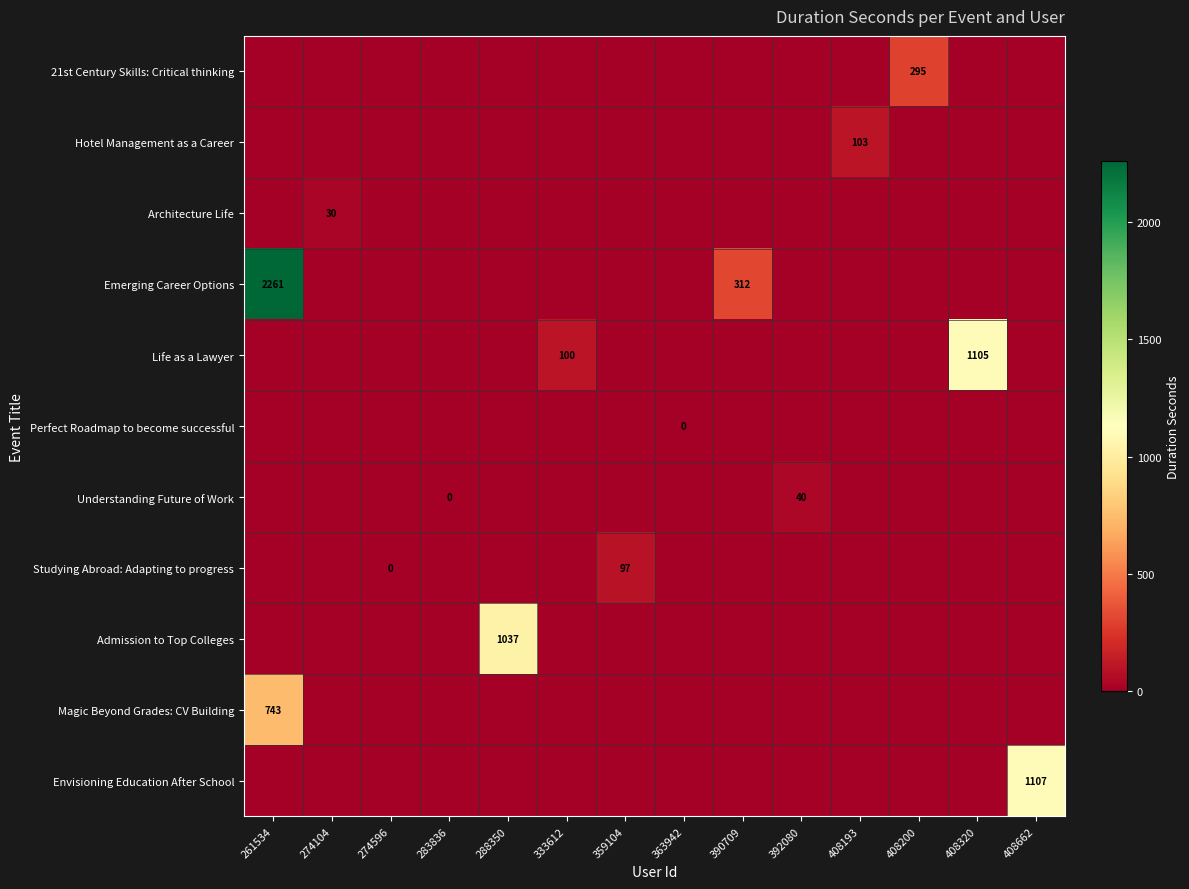

Is it true that Hotel Management as a Career equals 183 at 408193?

False